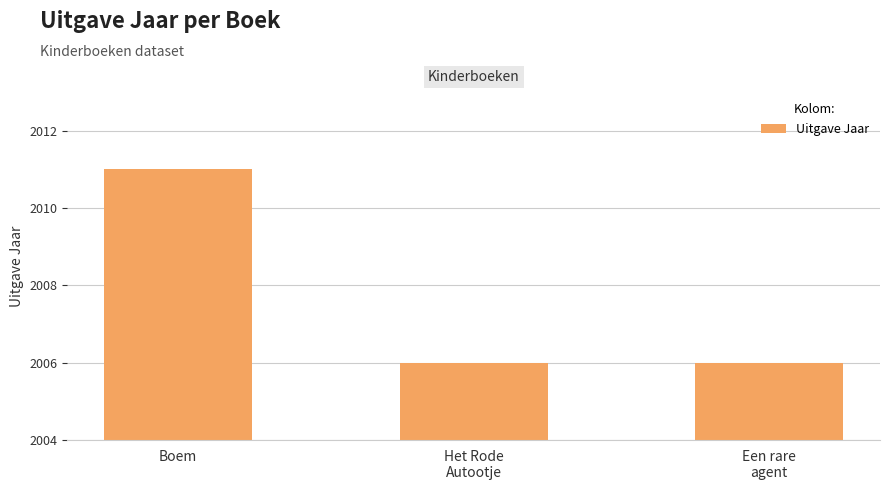

What is the value of the 2nd bar from the left?

2006